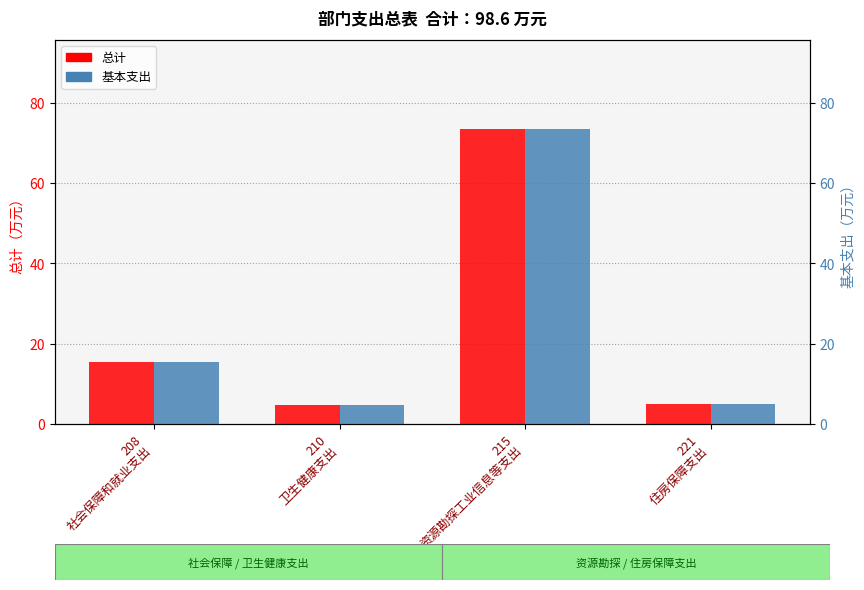

Reading left to right, list all the values displayed in this chart.

总计: 15.3	4.7	73.6	5.0
基本支出: 15.3	4.7	73.6	5.0